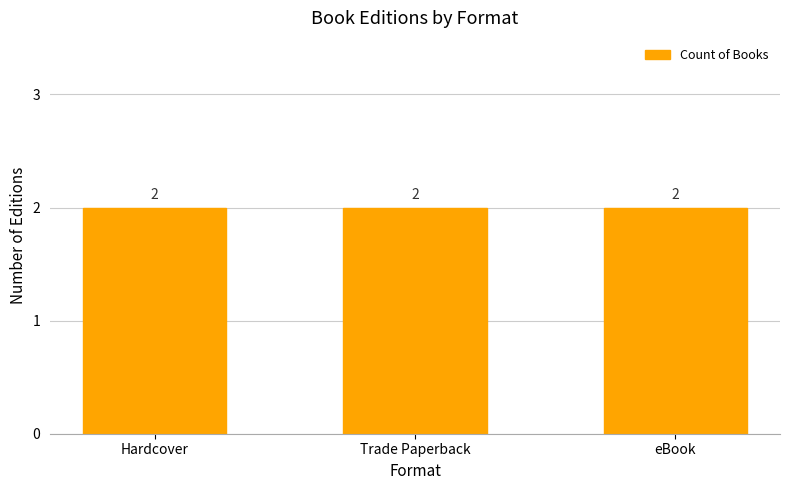

At which label is the value closest to 469081234?

Hardcover